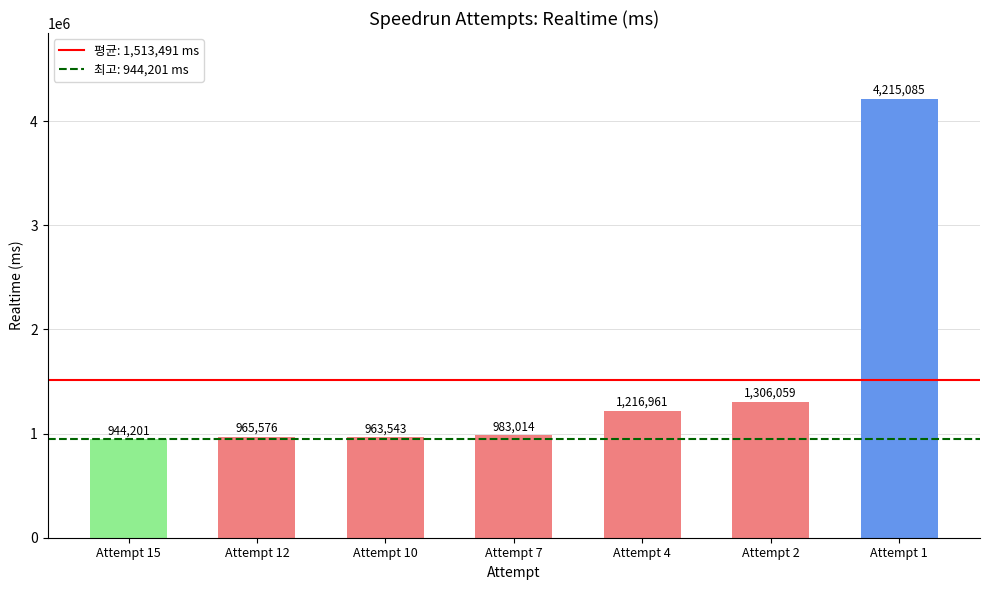

What is the average value?

1513491